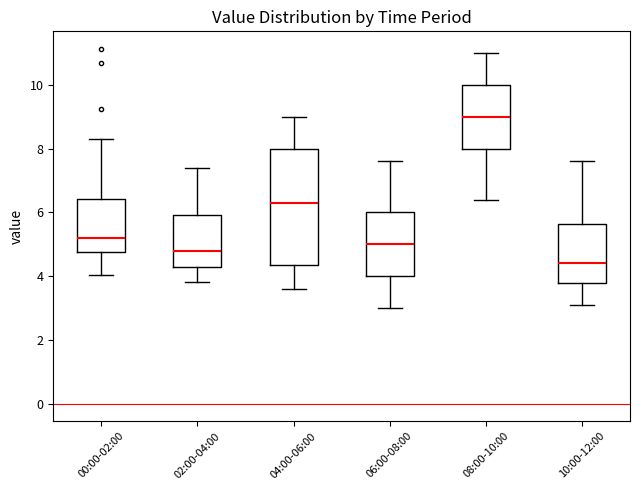

Comparing the boxes themselves (not the whiskers), which one is the tallest?

04:00-06:00